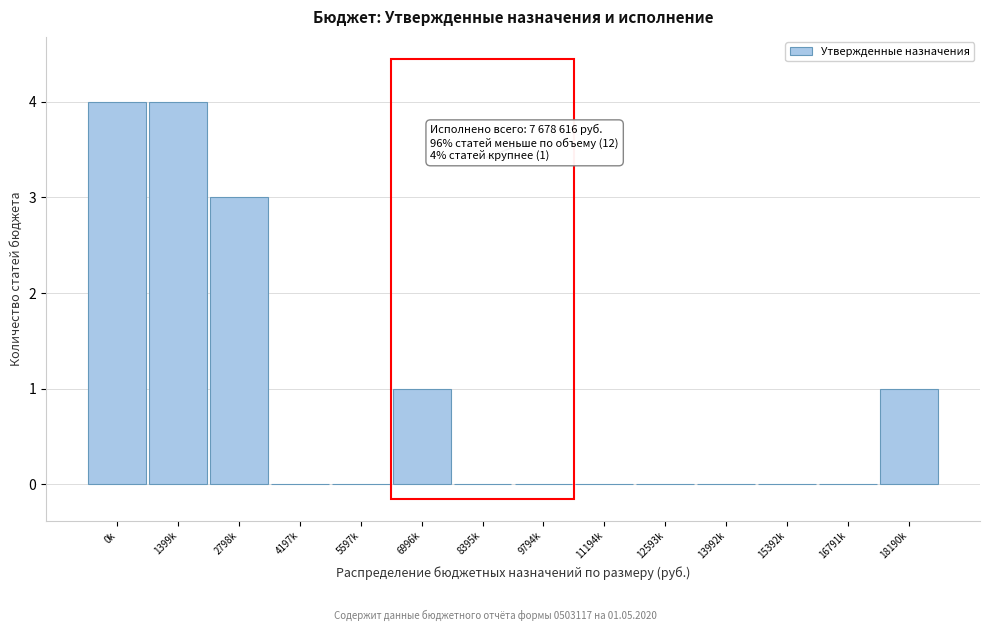

Reading left to right, extract all data points from this chart.

0k=4	1399k=4	2798k=3	4197k=0	5597k=0	6996k=1	8395k=0	9794k=0	11194k=0	12593k=0	13992k=0	15392k=0	16791k=0	18190k=1